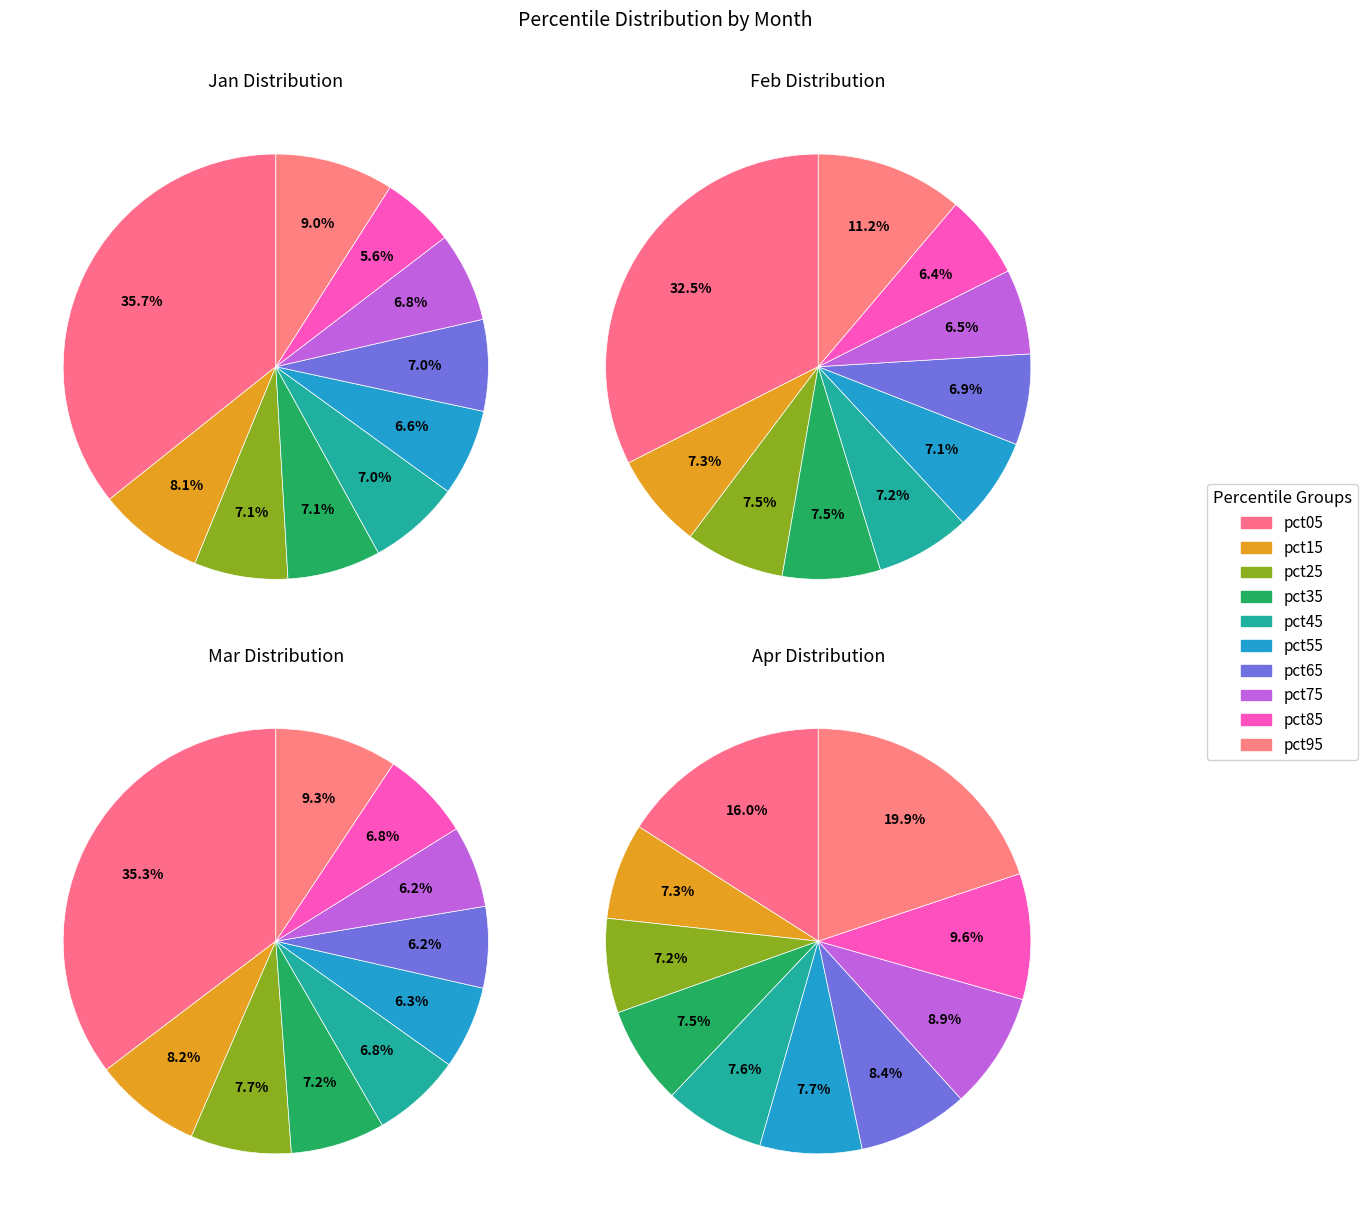

How many slices are in this pie chart?

10